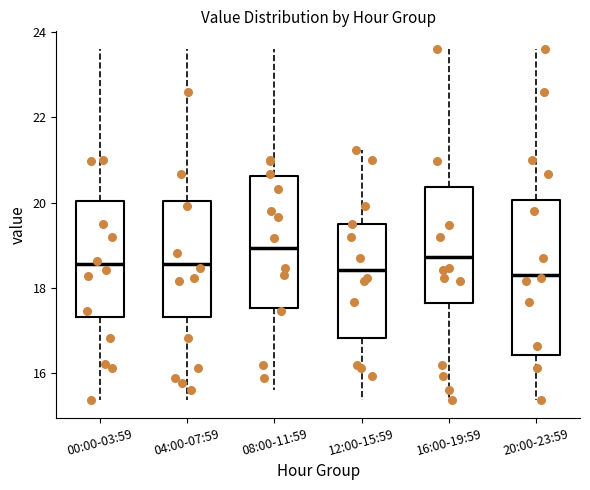

Reading left to right, transcribe this box plot: for each box, give where its median line is, the range the box spans, and where its two whiskers end, as read against the y-axis. The values are not printed on the chart, so give them approximately, as read against the axis.

00:00-03:59: median 18.6, box 17.4 to 20.0, whiskers 15.4 to 23.6
04:00-07:59: median 18.6, box 17.4 to 20.0, whiskers 15.4 to 23.6
08:00-11:59: median 19.0, box 17.6 to 20.6, whiskers 15.6 to 23.6
12:00-15:59: median 18.4, box 16.8 to 19.6, whiskers 15.4 to 21.2
16:00-19:59: median 18.8, box 17.6 to 20.4, whiskers 15.4 to 23.6
20:00-23:59: median 18.4, box 16.4 to 20.0, whiskers 15.4 to 23.6